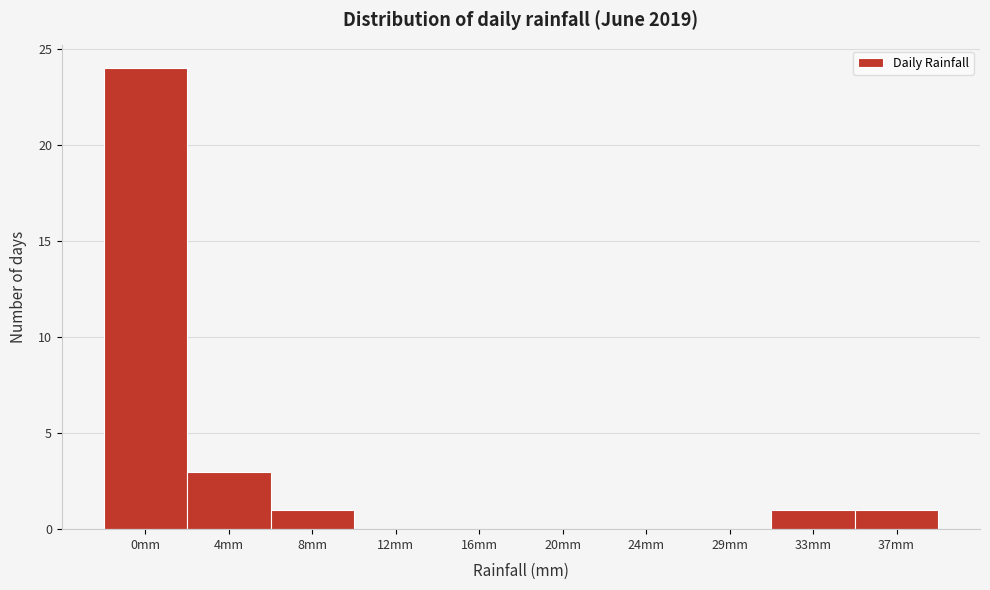

Reading left to right, list all the values displayed in this chart.

0mm=24	4mm=3	8mm=1	12mm=0	16mm=0	20mm=0	24mm=0	29mm=0	33mm=1	37mm=1